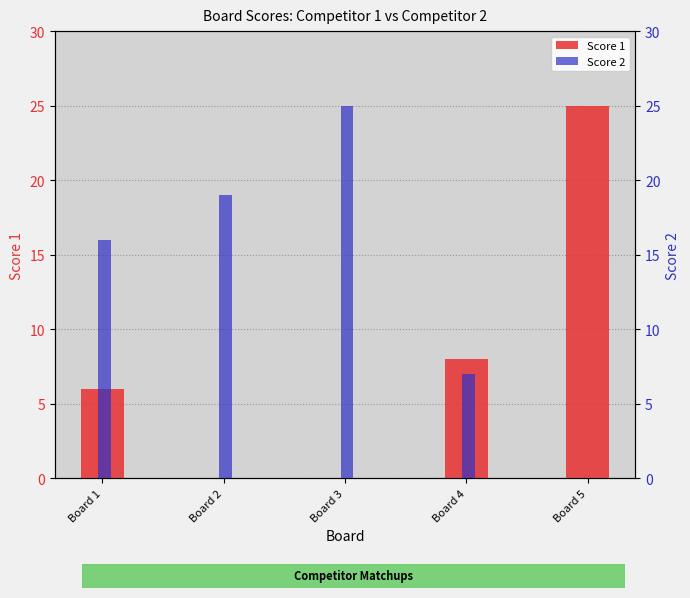

At which category is the sum across all series the highest?

Board 3